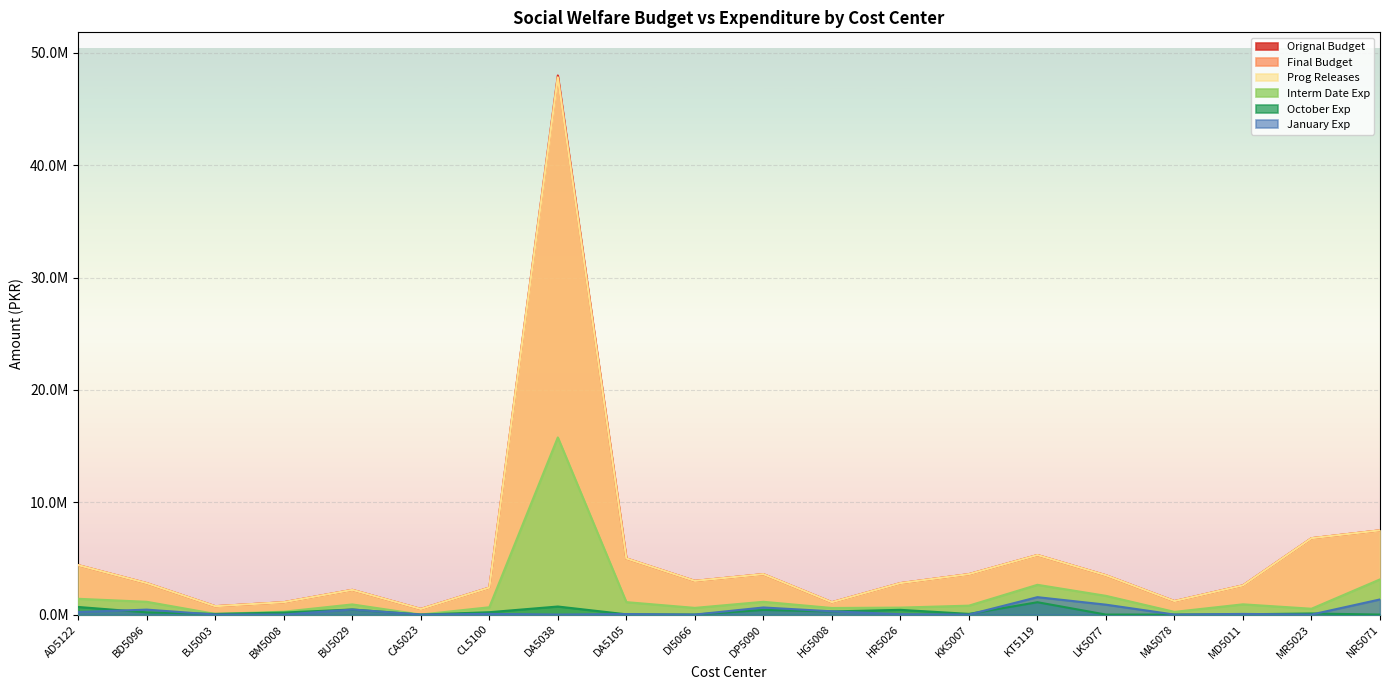

True or false: Orignal Budget and January Exp intersect in this chart.

False